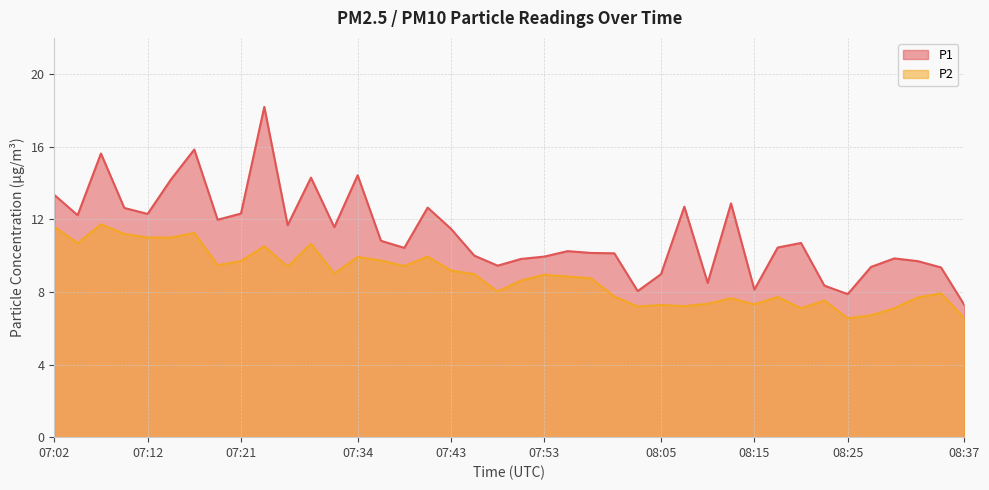

What is the value of the P2 point at the 16th from the left?

9.4